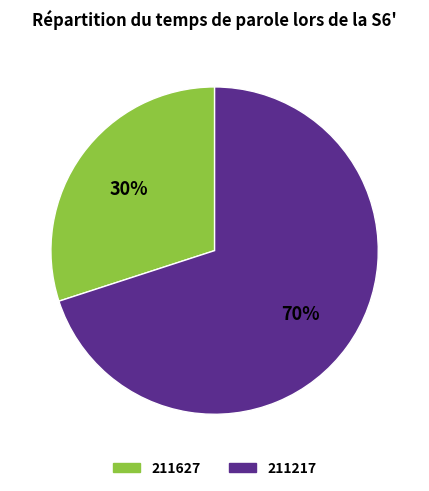

What is the largest slice in the pie chart?

211217